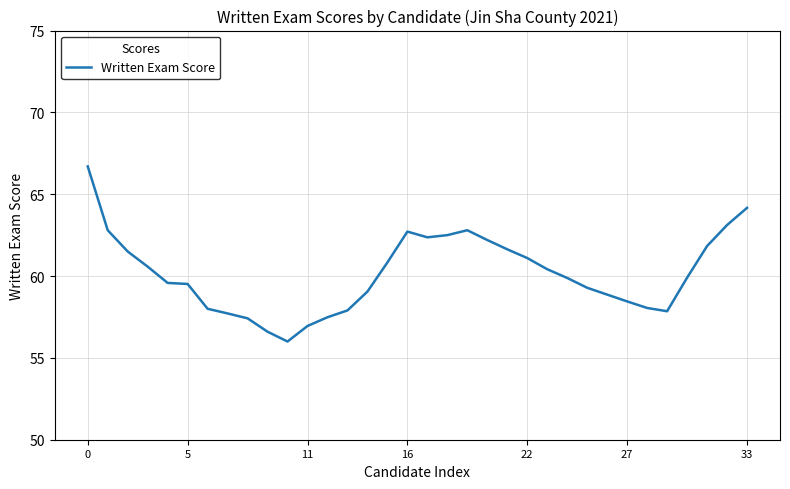

What is the smallest value displayed?

56.0